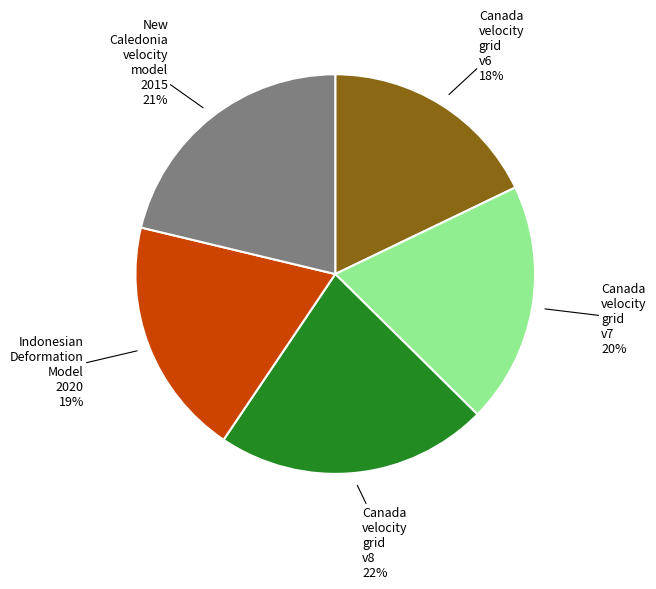

Is there a majority slice in this chart?

No